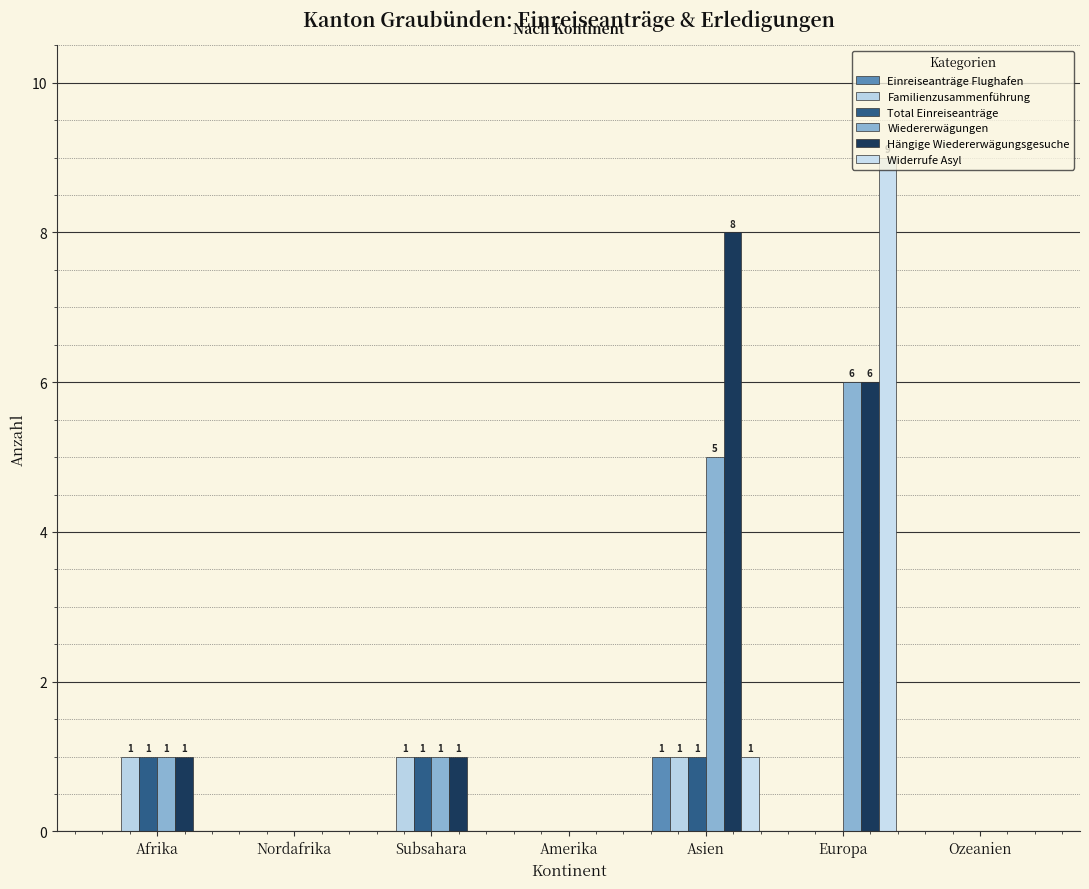

What are all the series names shown in the legend?

Einreiseanträge Flughafen, Familienzusammenführung, Total Einreiseanträge, Wiedererwägungen, Hängige Wiedererwägungsgesuche, Widerrufe Asyl